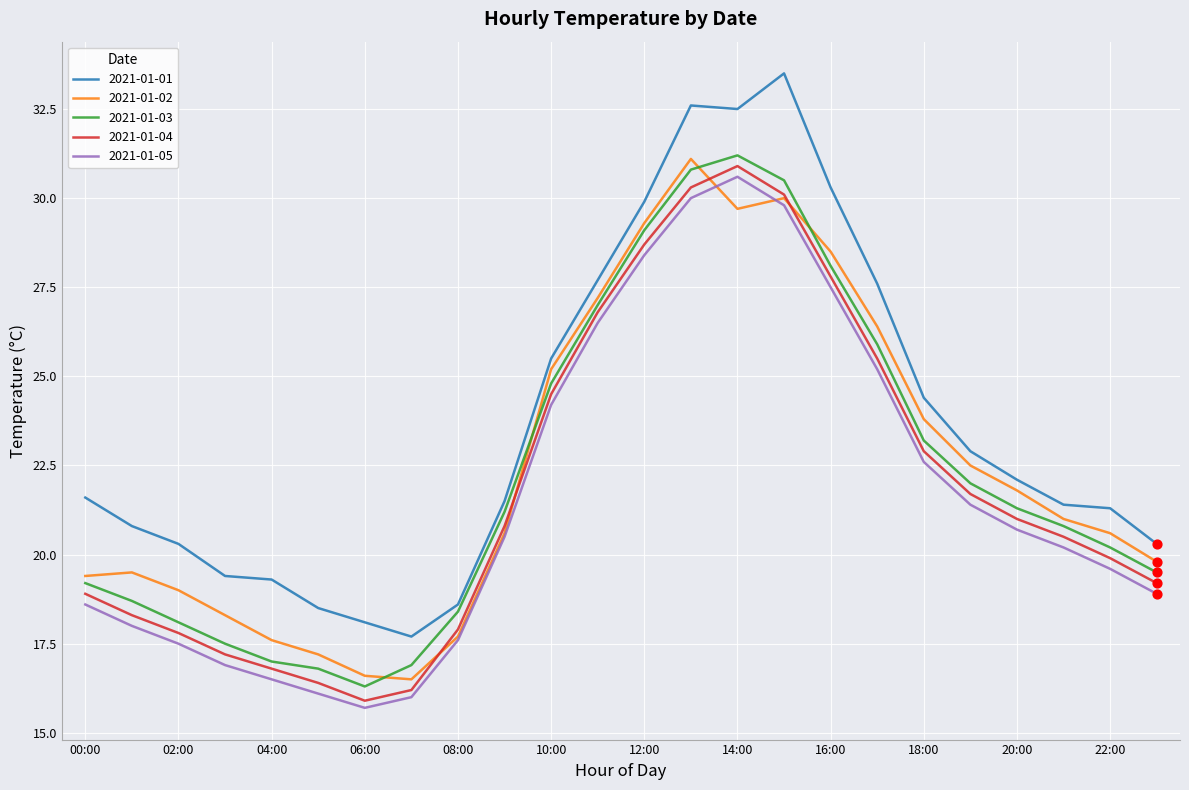

Which series has the widest spread of values?

2021-01-01